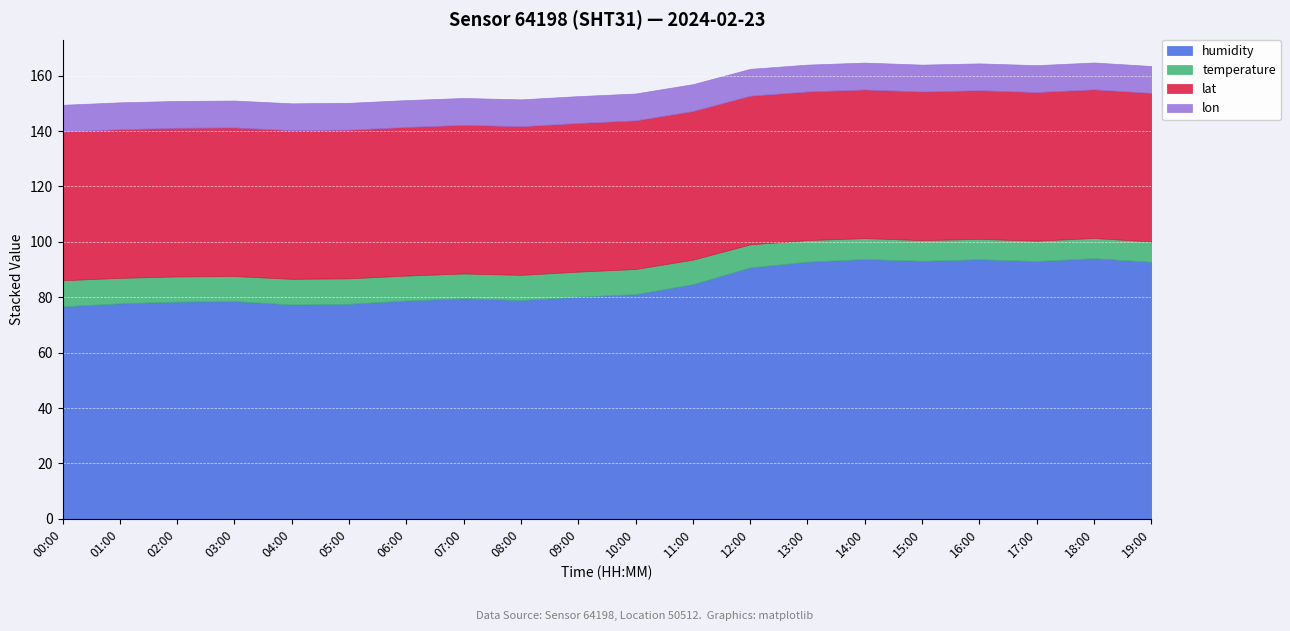

What is the spread (max minus min) of values at 09:00?

71.1